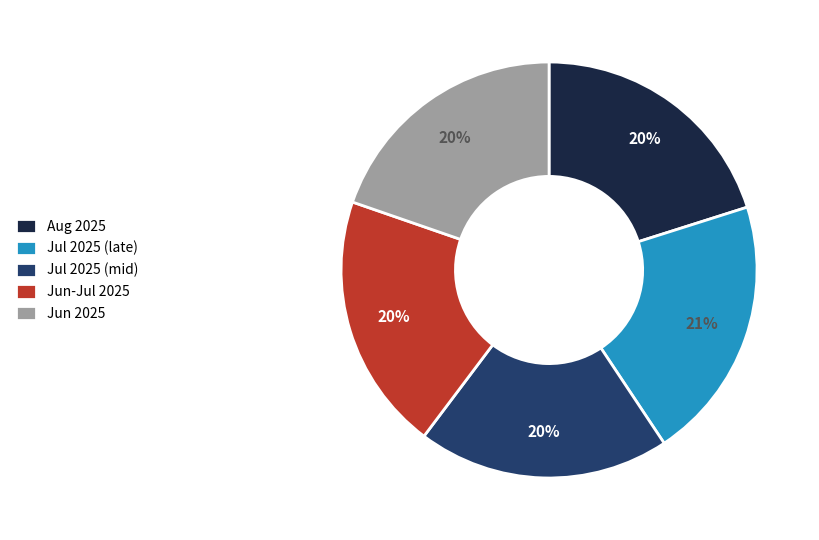

Is the sum of Jun-Jul 2025 and Jul 2025 (mid) greater than half?

No